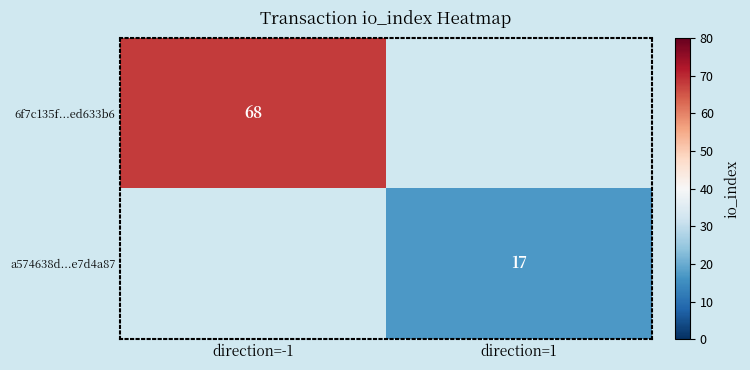

Count the number of data series in this chart.

2